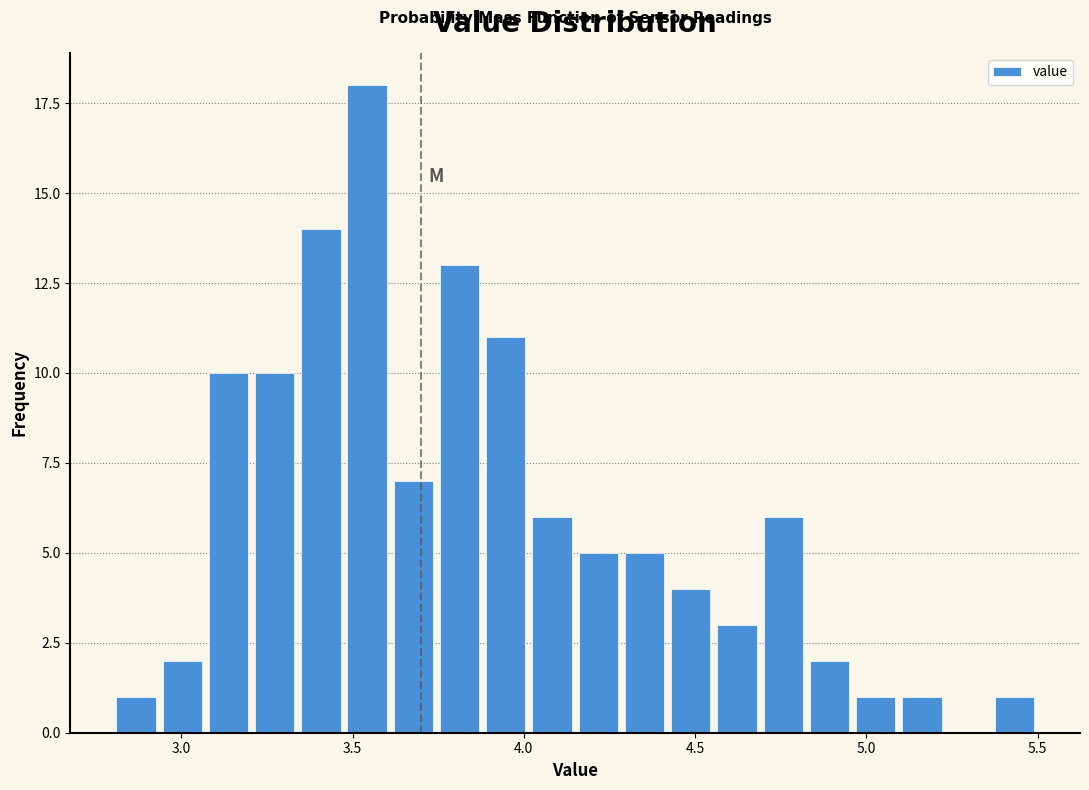

Read against the x-axis, roughly where is the centre of the tallest bar?

3.55